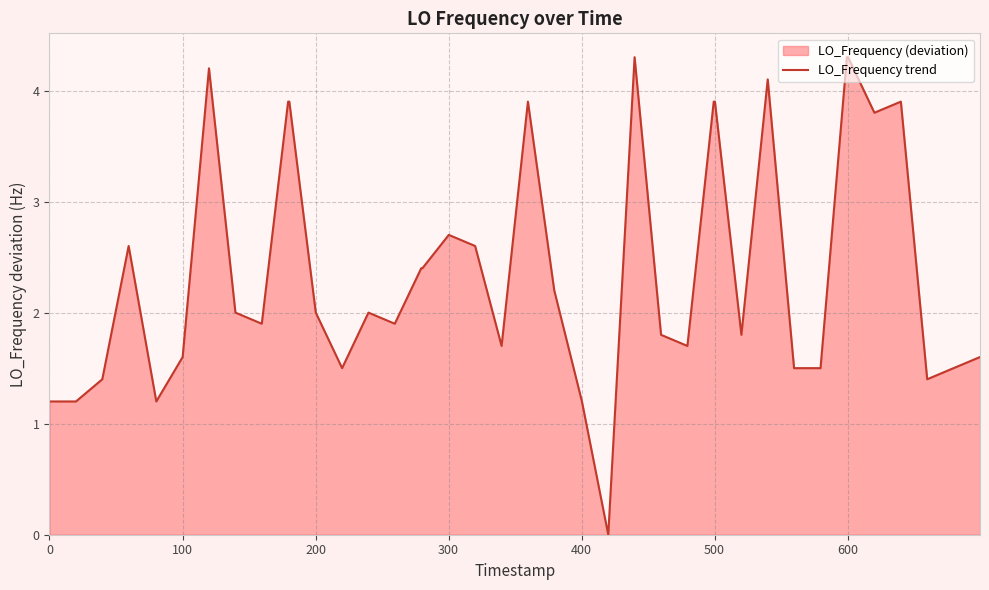

What is the greatest value displayed?

4.3